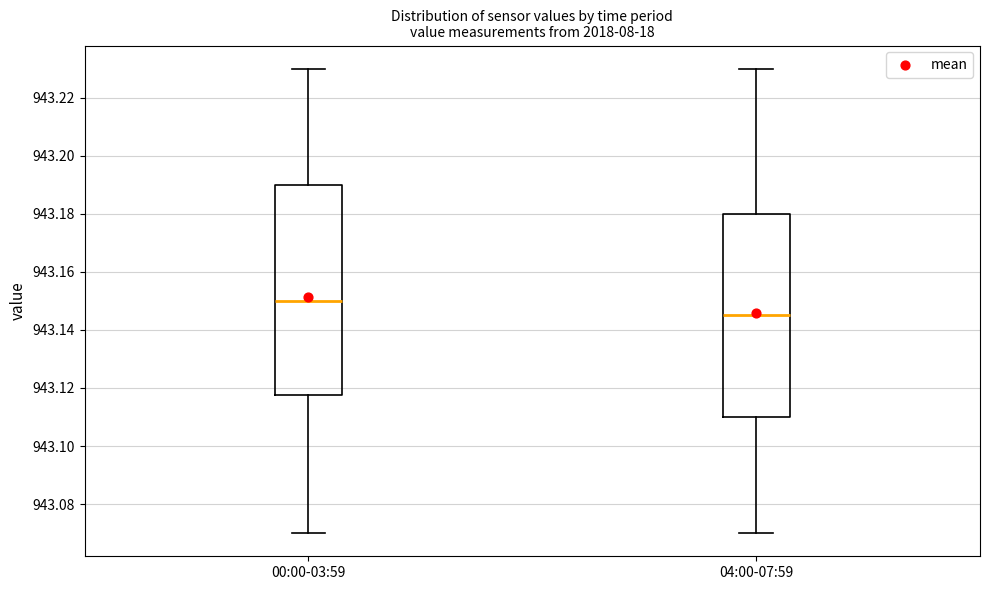

Which box has the highest median line?

00:00-03:59